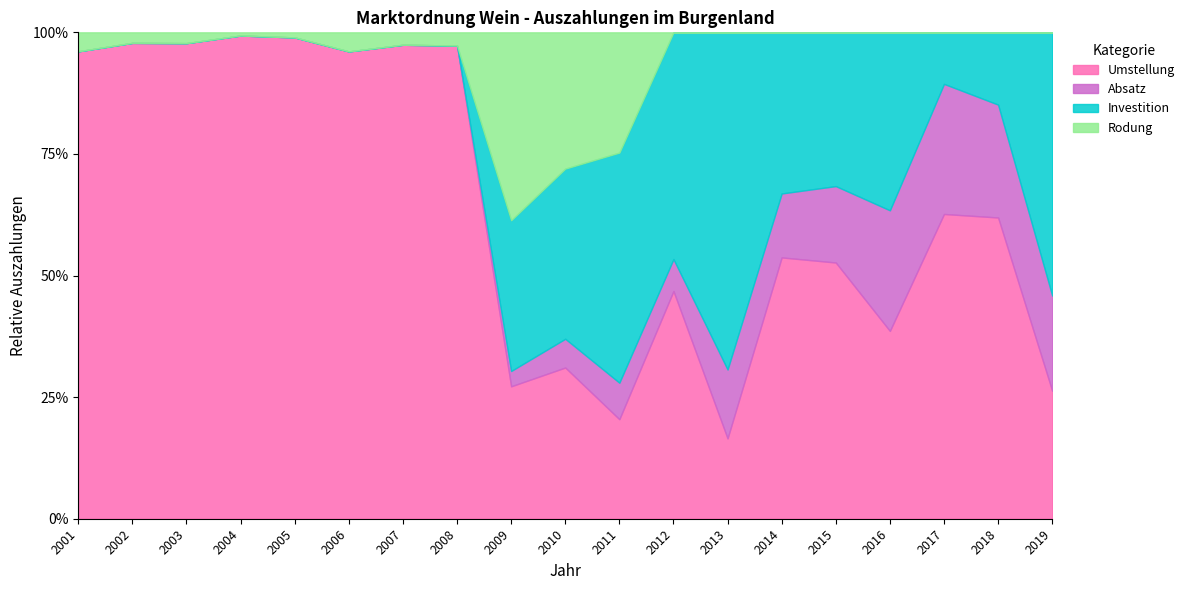

What is the total value across all series at 2012?

100.0